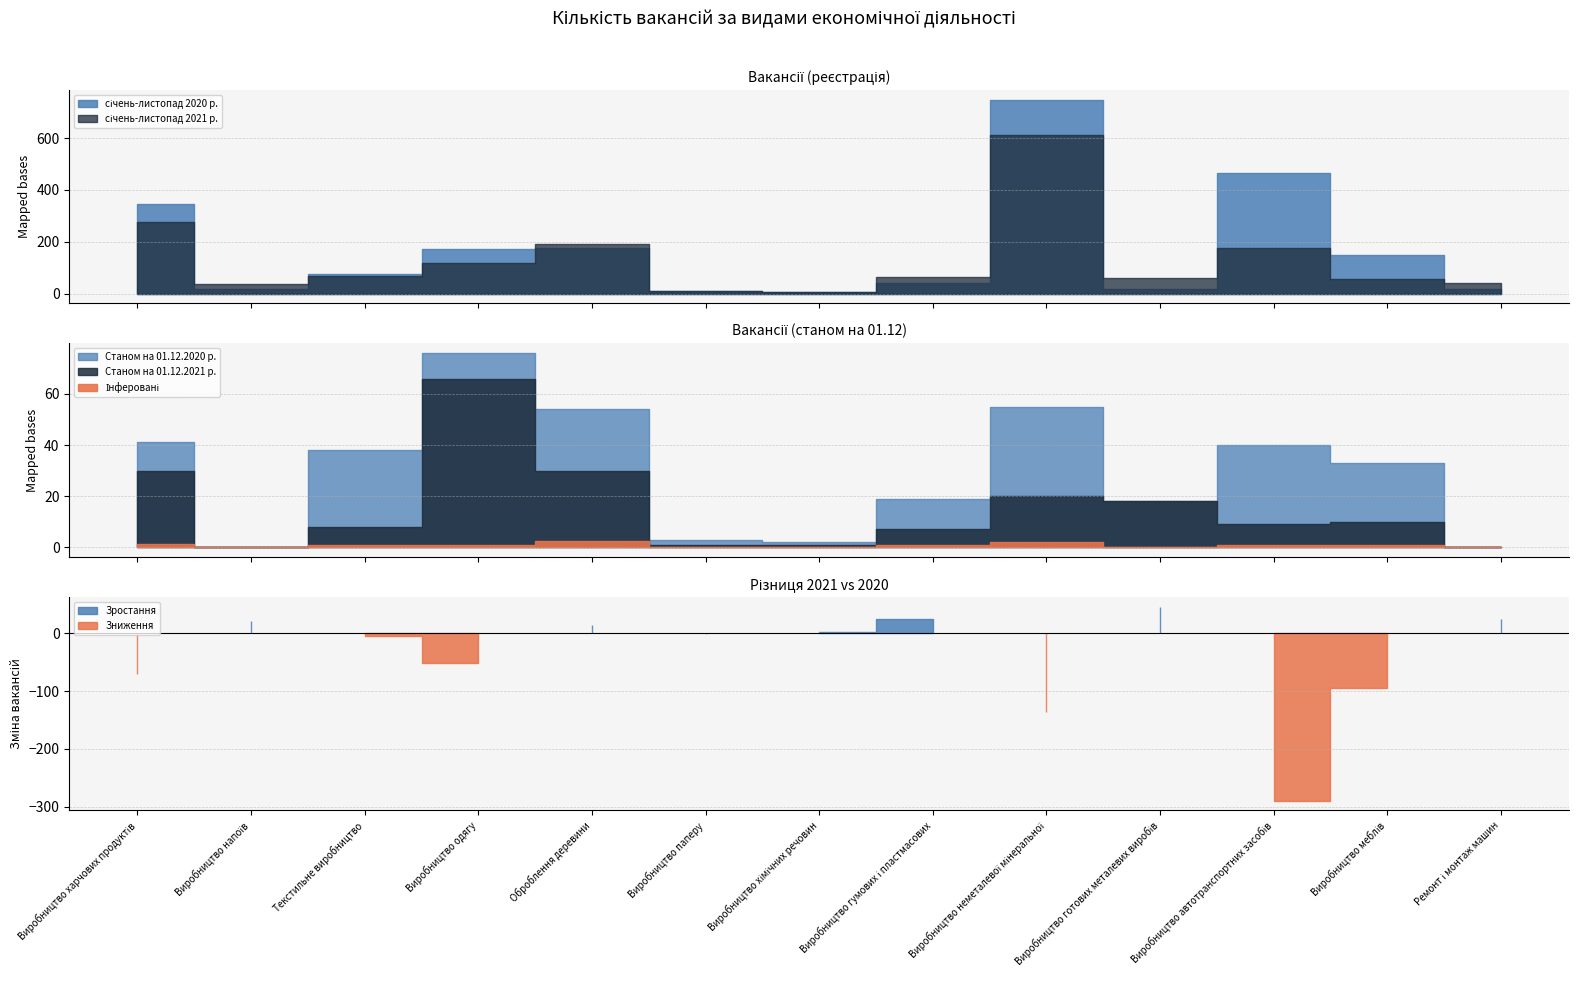

The value of Станом на 01.12.2021 р. at Виробництво автотранспортних засобів is 9. True or false?

True